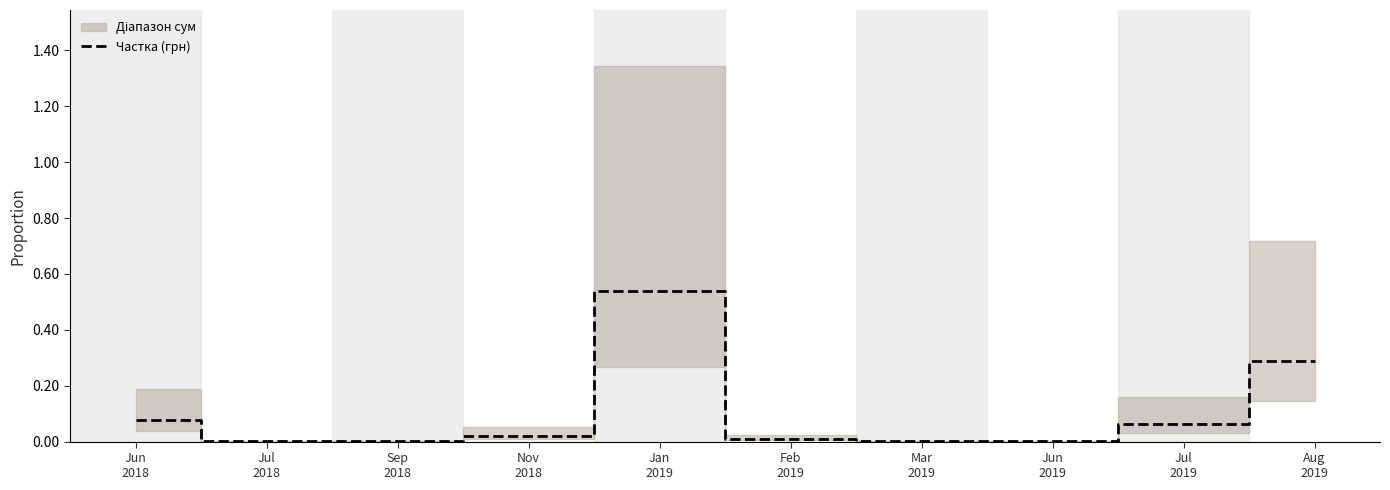

Reading left to right, list all the values displayed in this chart.

0.1	0.0	0.0	0.0	0.5	0.0	0.0	0.0	0.1	0.3